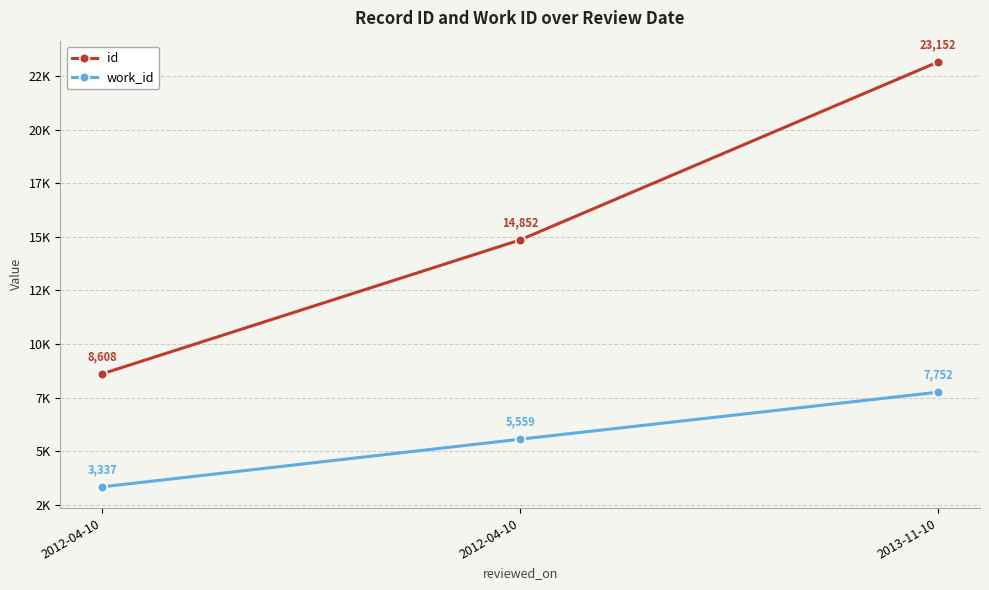

At which category does the chart reach its minimum across all series?

2012-04-10